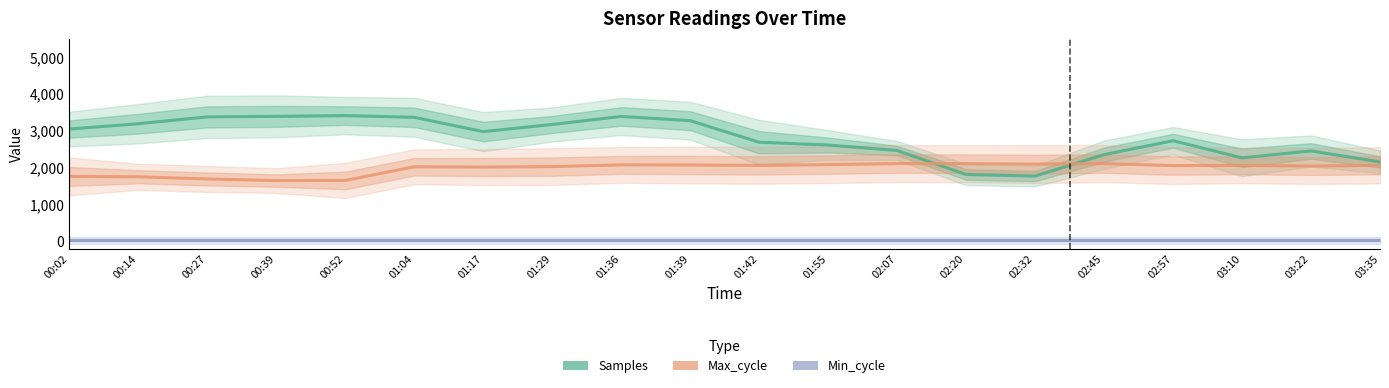

Is the value of Max_cycle at 00:14 greater than the value of Min_cycle at 00:02?

Yes